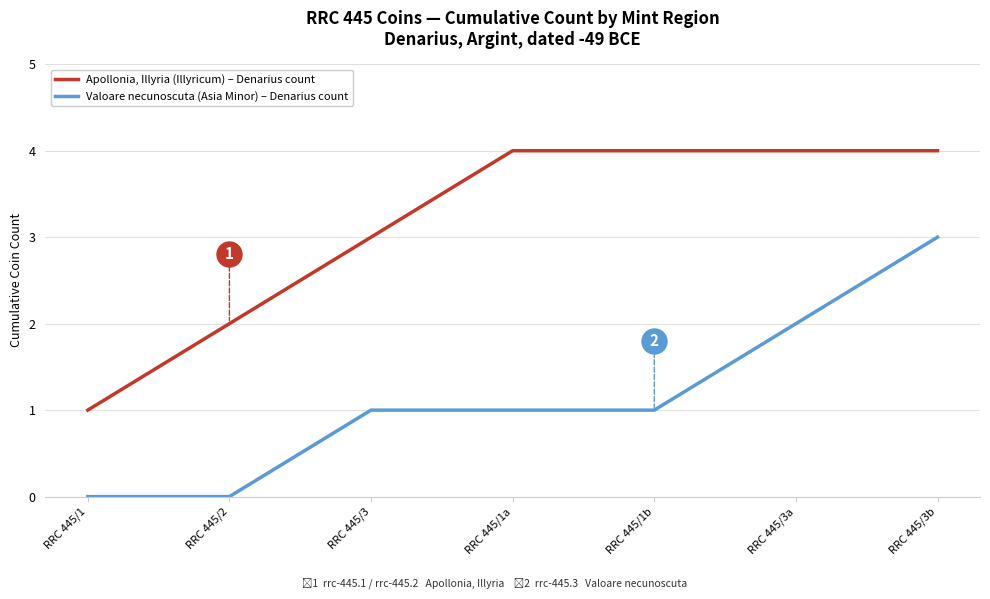

True or false: Apollonia, Illyria (Illyricum) – Denarius count and Valoare necunoscuta (Asia Minor) – Denarius count cross at least once.

False